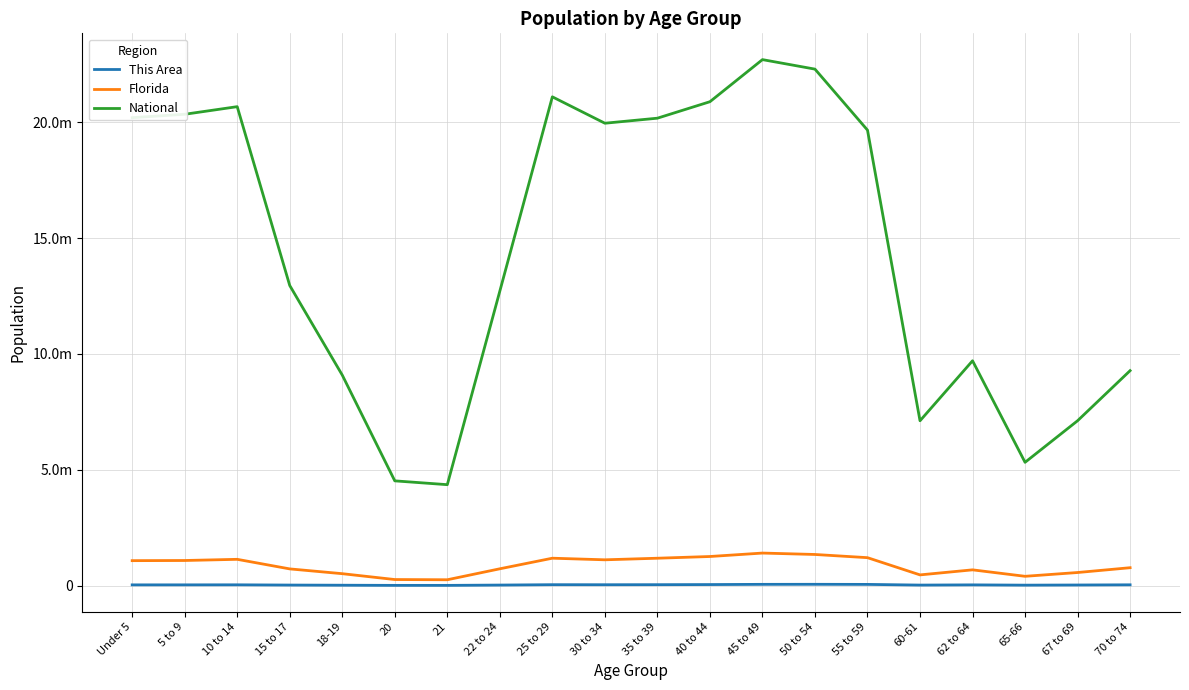

True or false: National and This Area intersect in this chart.

False